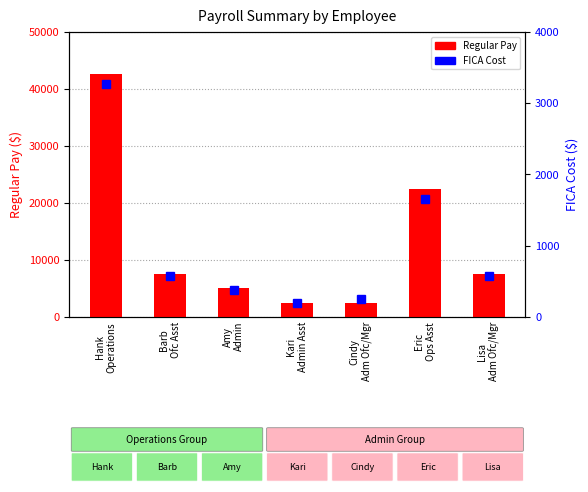

What are all the series names shown in the legend?

Regular Pay, FICA Cost